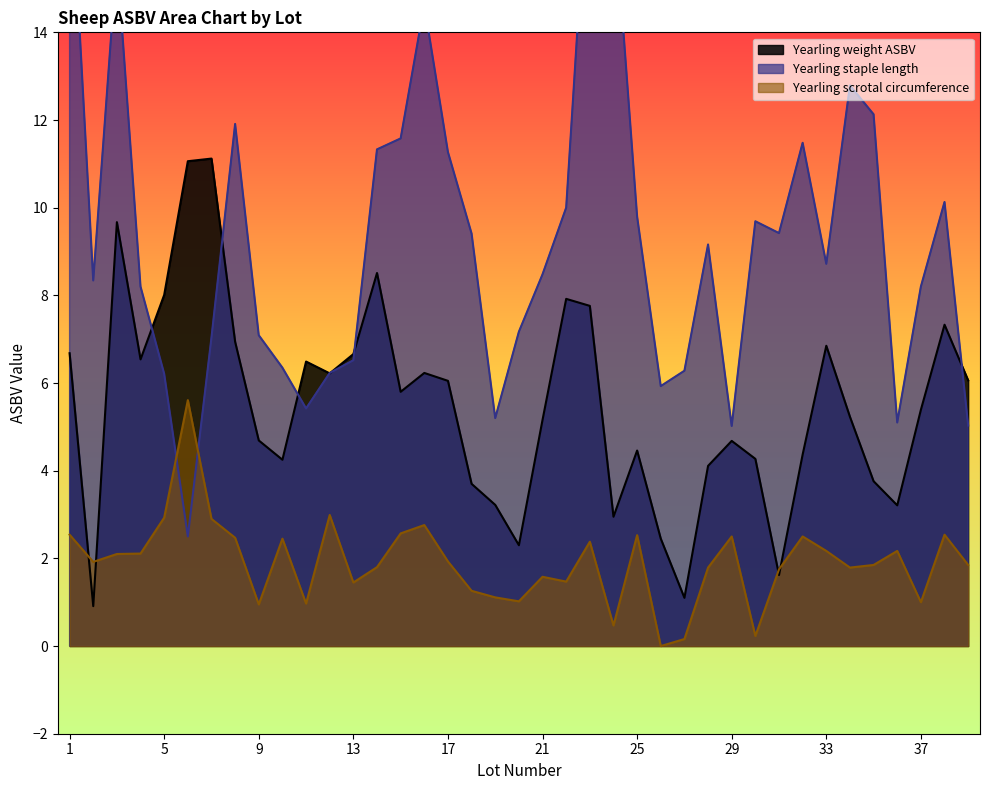

At which category does Yearling weight ASBV reach its first local peak?

3